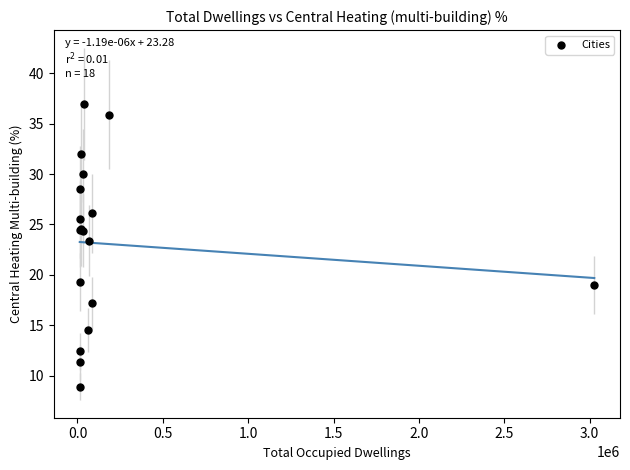

What Y value in the scatter plot is closest to 22?

23.4